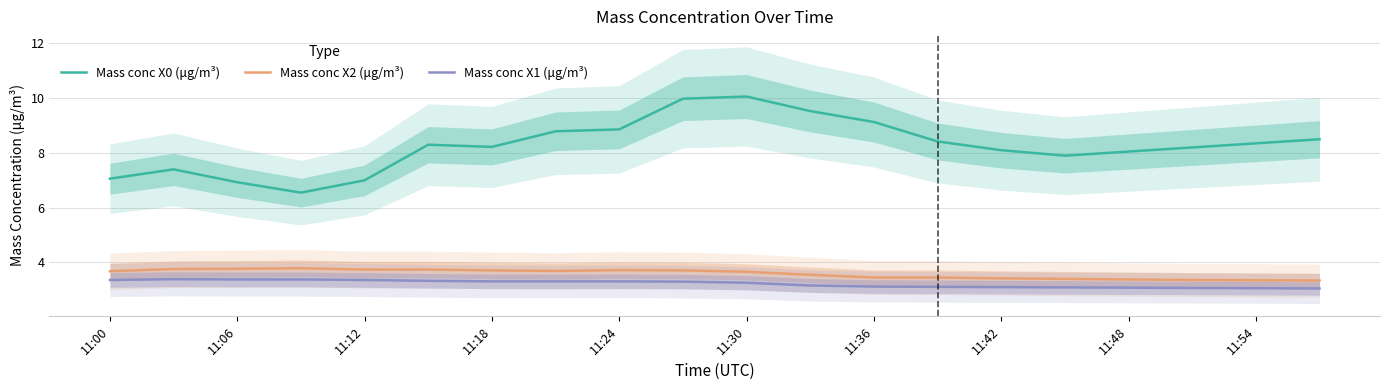

In Mass conc X2 (μg/m³), how many points are lower than both neighbors (excluding endpoints)?

1